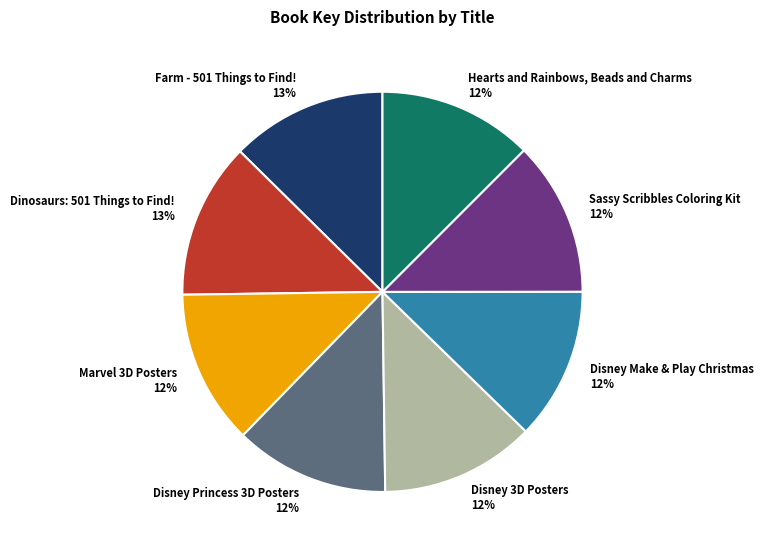

Do Disney Princess 3D Posters and Marvel 3D Posters together represent more than half of the pie?

No